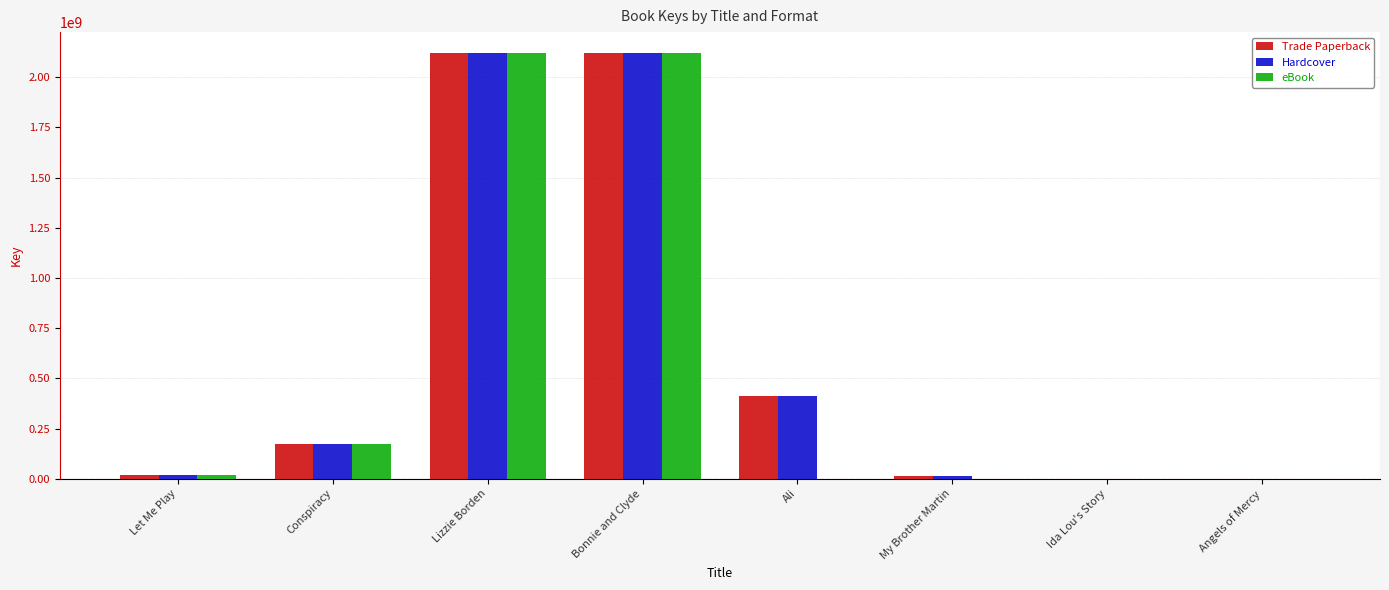

Is the value of Hardcover at Ali greater than the value of Trade Paperback at Ida Lou's Story?

Yes